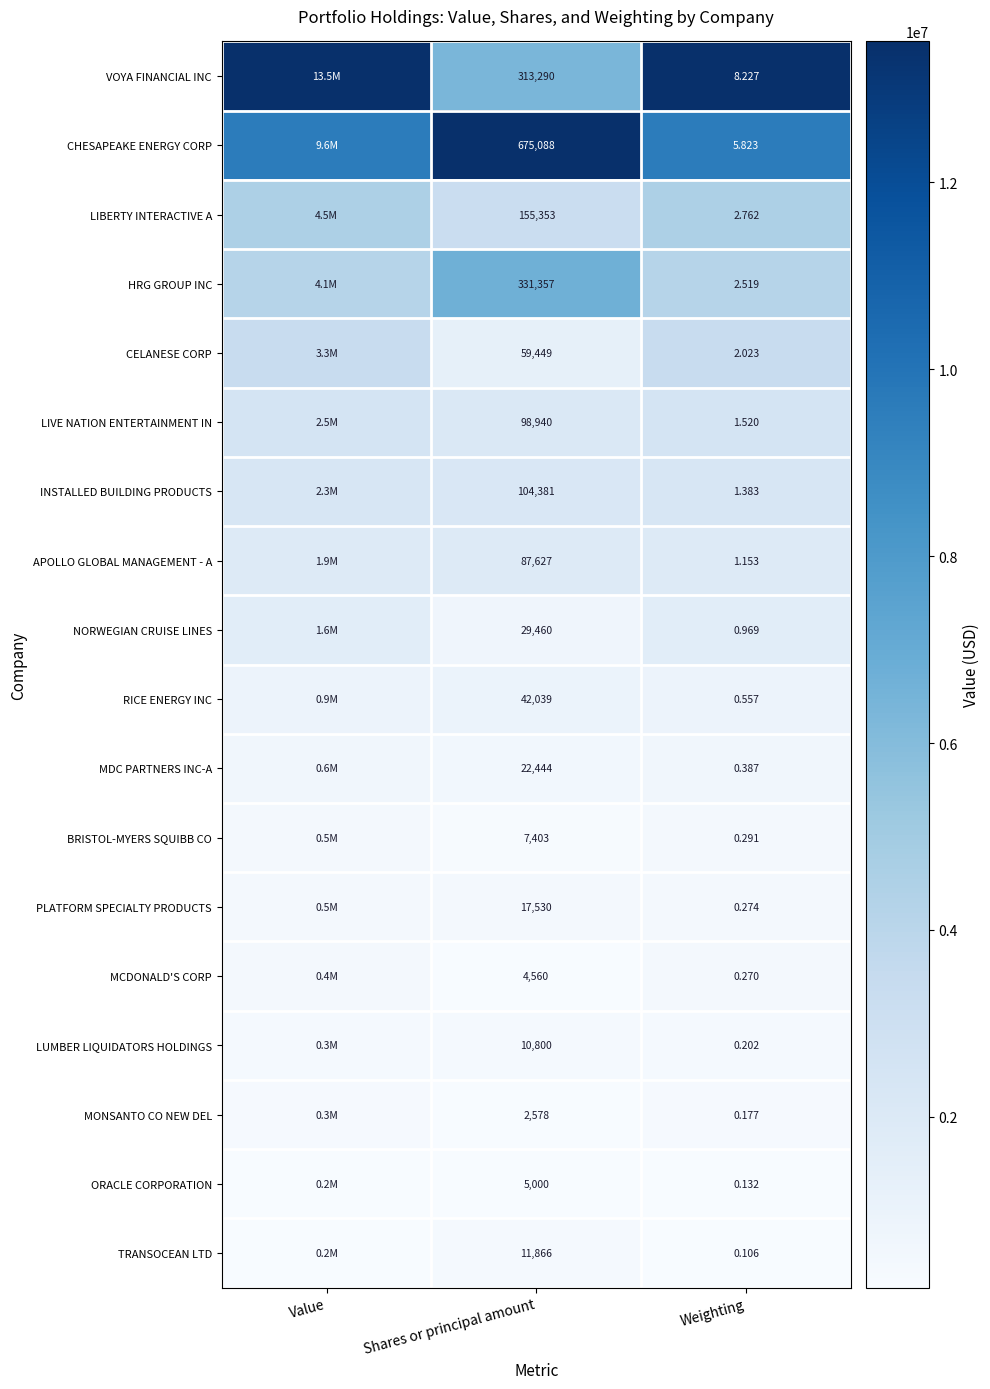

Which series has the largest total across all categories?

VOYA FINANCIAL INC